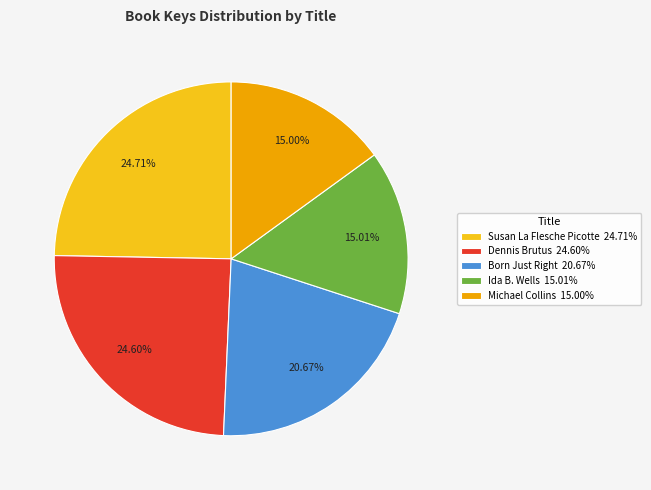

To the nearest percent, what is the difference between the largest and smallest slice percentages?

10%